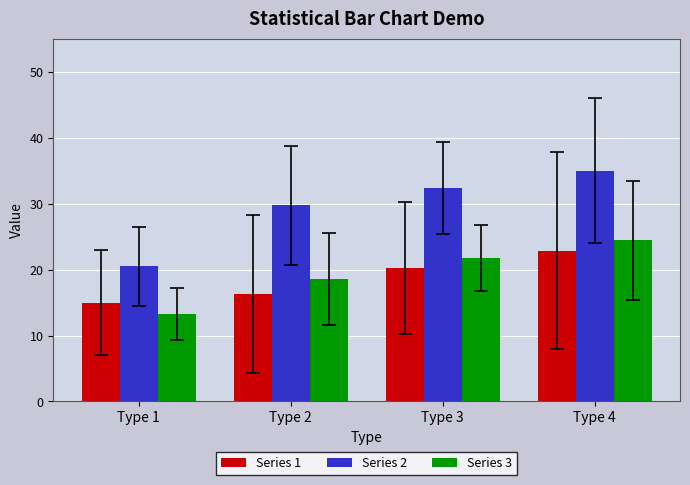

Which series has the widest spread of values?

Series 2